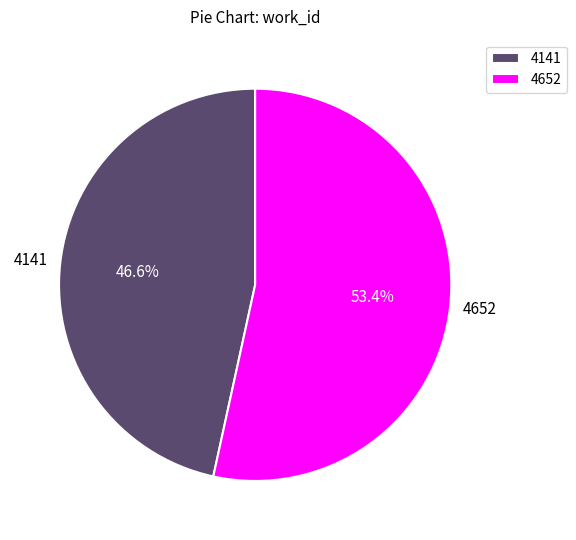

What is the total percentage of 4652 and 4141?

100.0%